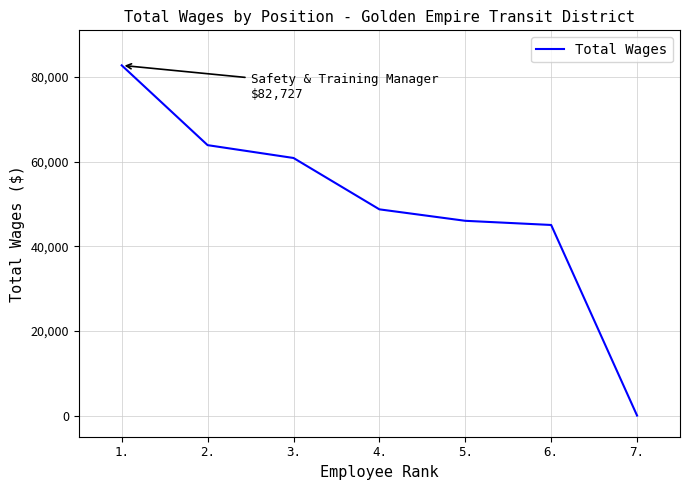

What value does the data have at 3., to the nearest 100?

60800